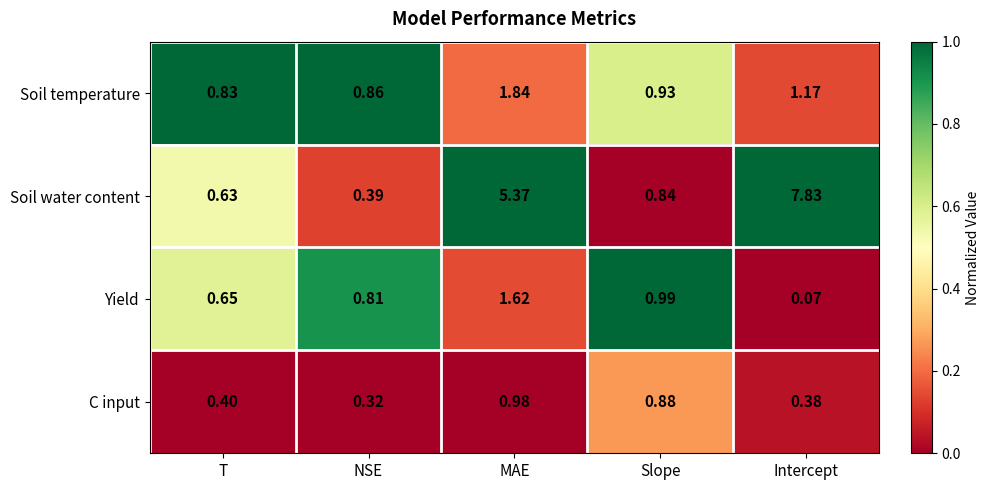

Is the value of Soil temperature at Slope greater than the value of Soil water content at Intercept?

No